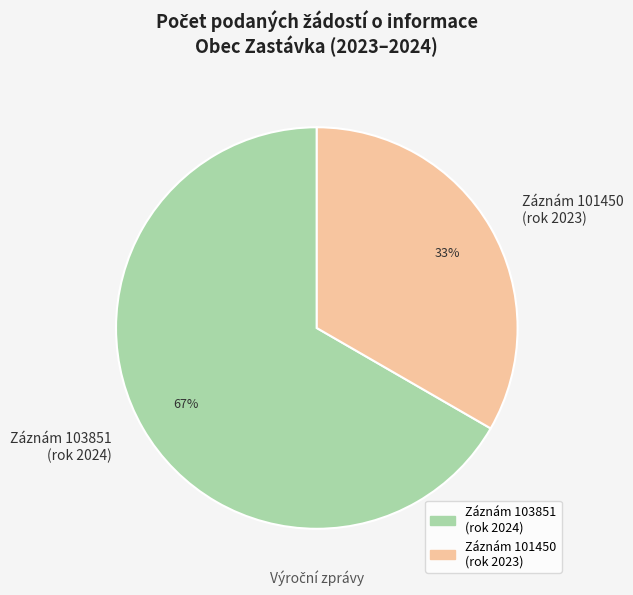

To the nearest percent, what is the average slice percentage?

50%